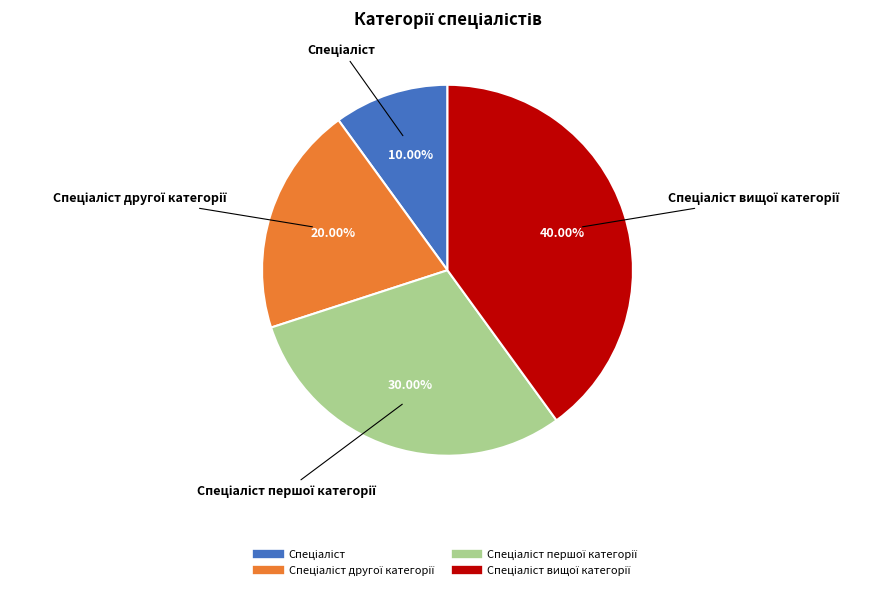

Is there any slice that represents more than half of the pie?

No